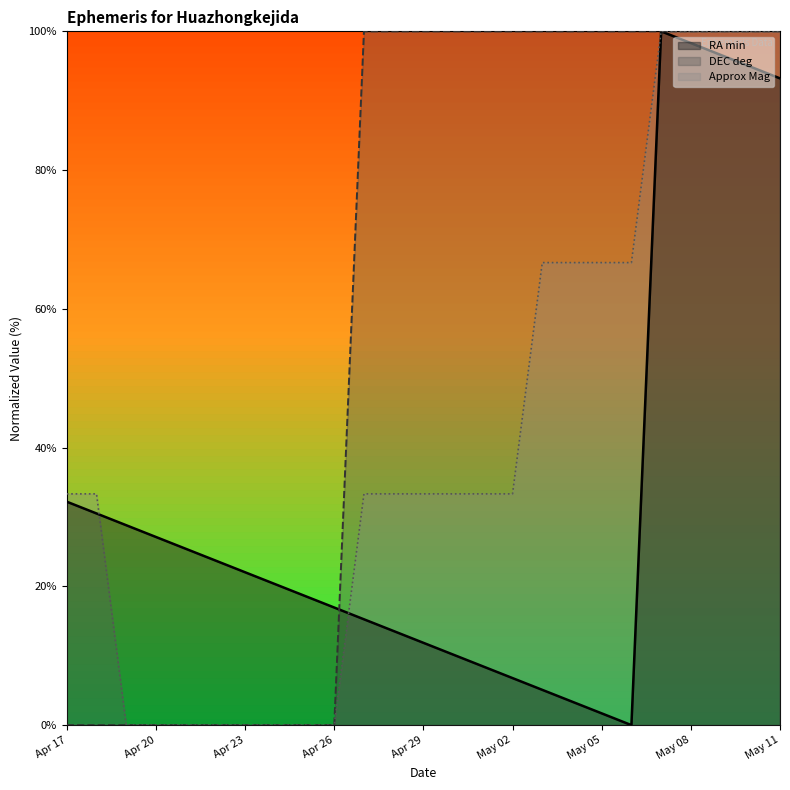

What is the difference between the maximum and minimum values in the RA min (line) series?

100.0